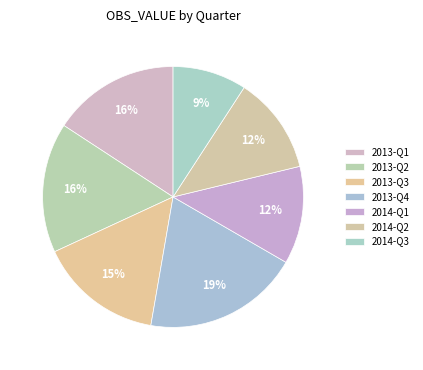

Approximately how many times larger is the value at 2013-Q1 compared to 2013-Q2?

1.0